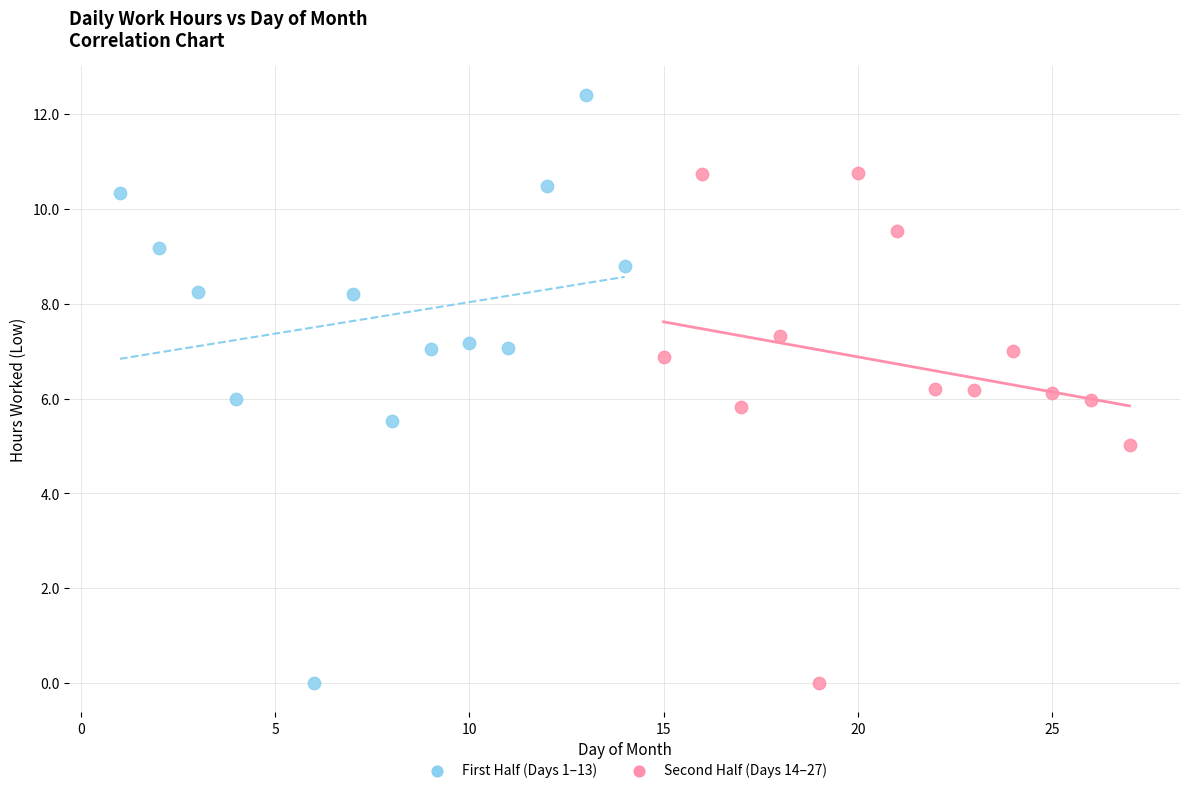

Which series contains the highest Y value?

First Half (Days 1–13)